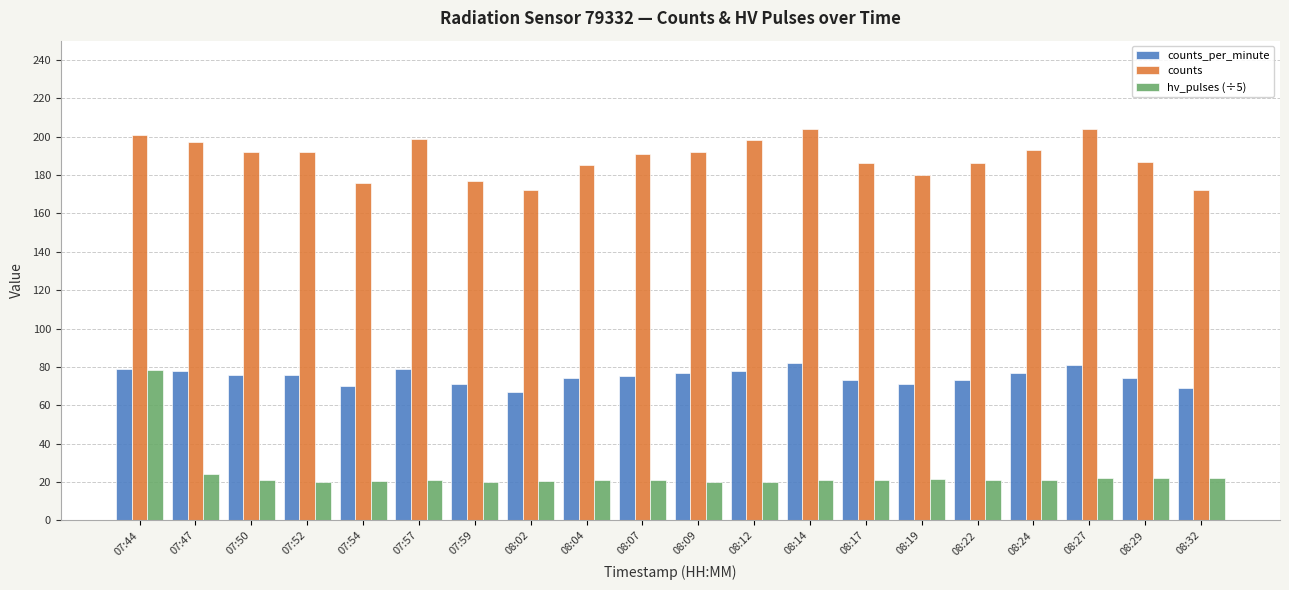

What is the value of the counts_per_minute bar at the 7th from the left?

71.0